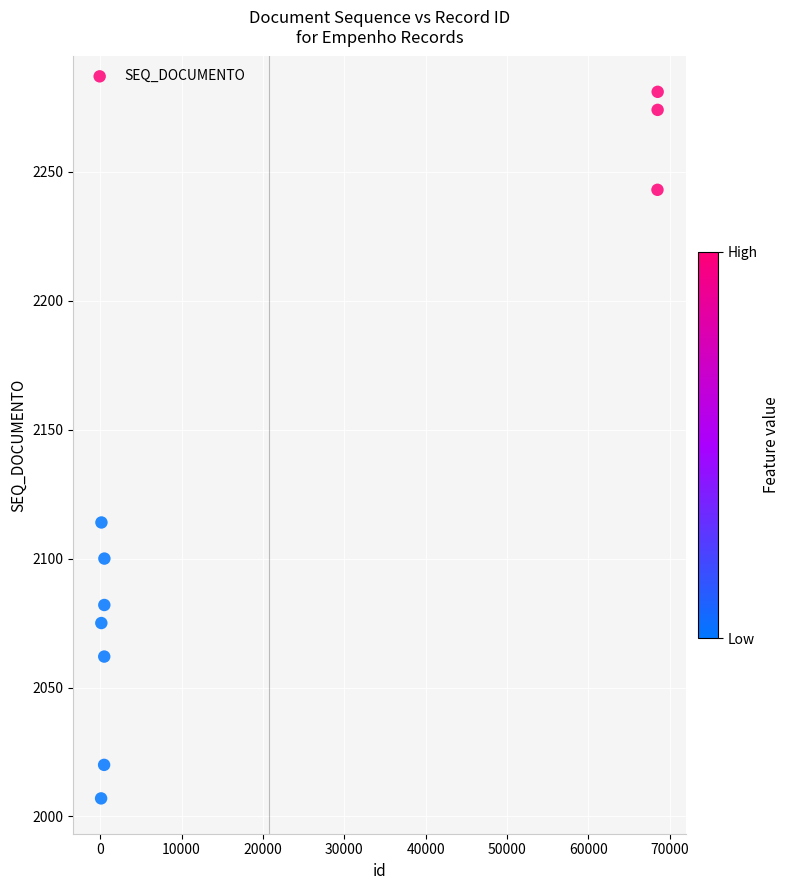

What is the range of Y values (max minus min)?

274